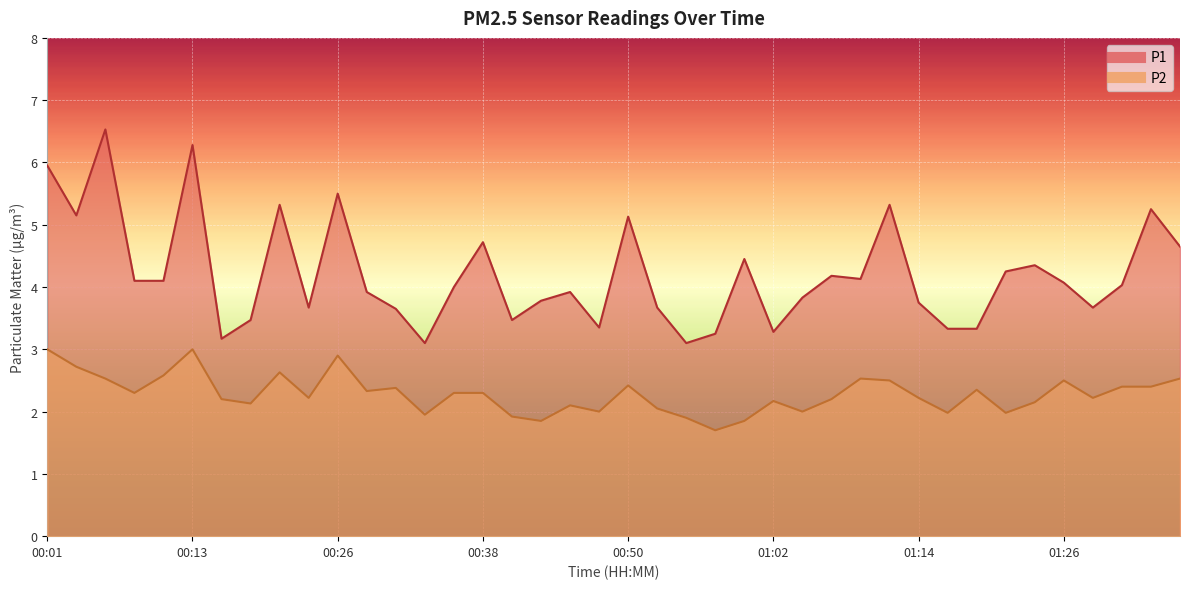

What are all the series names shown in the legend?

P1, P2